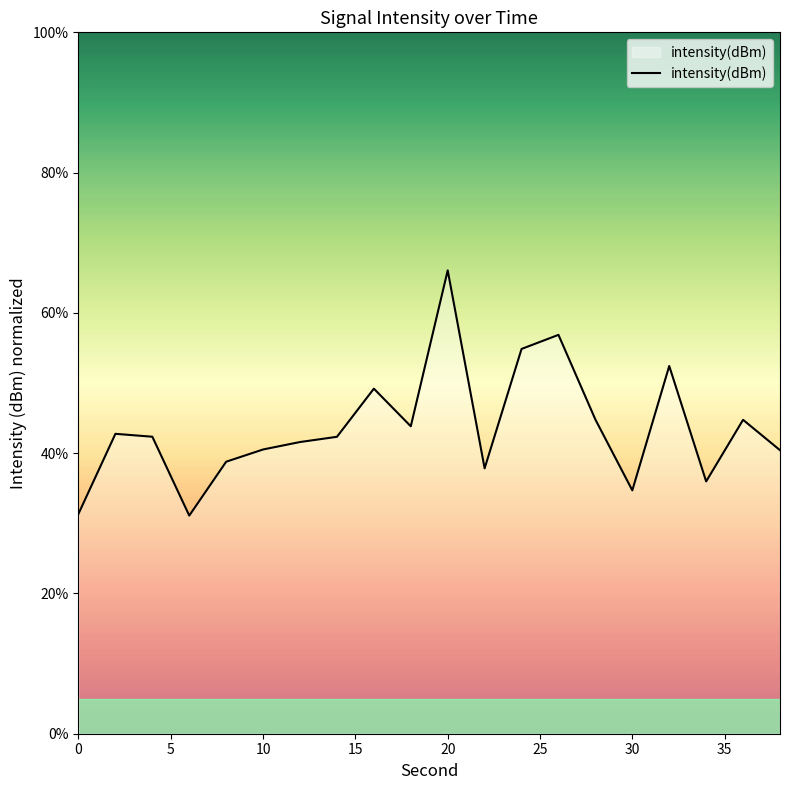

Does the chart display data point markers on the line(s)?

No